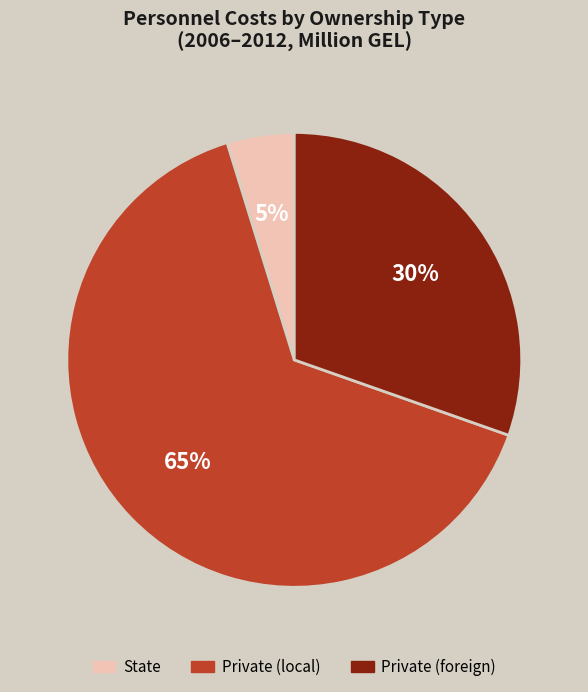

To the nearest percent, what is the average slice percentage?

33%